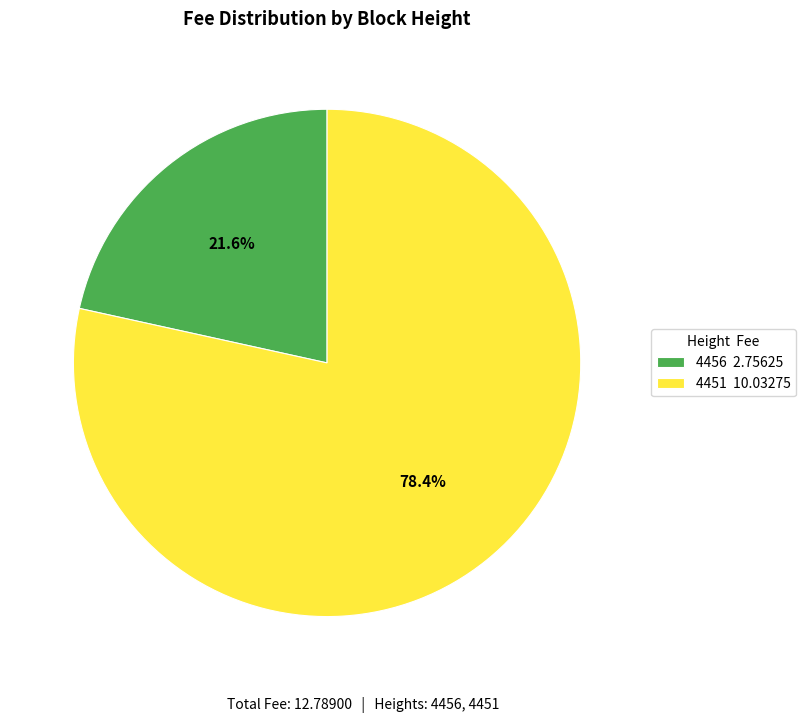

What percentage do 4451 and 4456 together represent?

100.0%